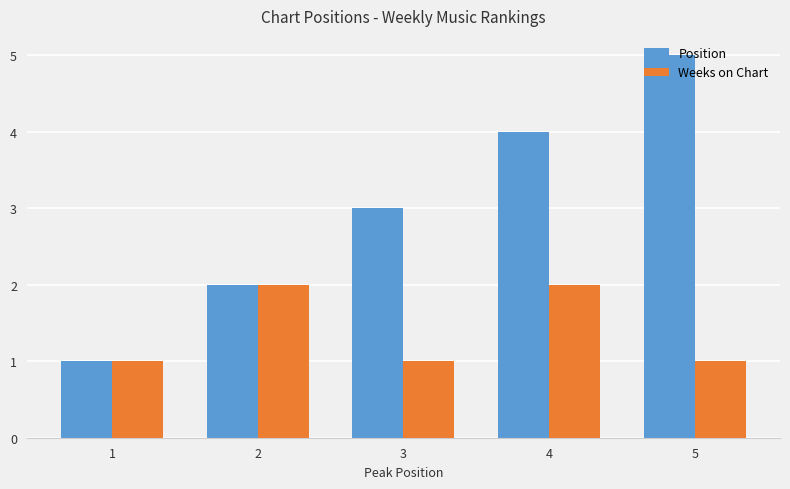

List the series in order of their overall mean, highest first.

Position, Weeks on Chart